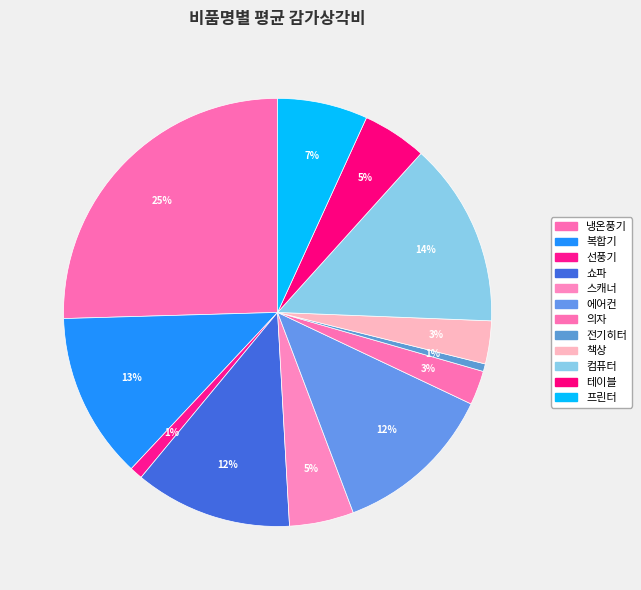

Approximately how many times larger is the value at 에어컨 compared to 의자?

4.7